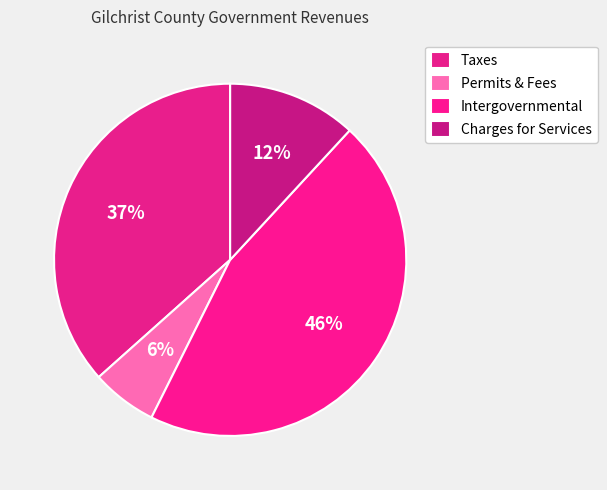

Is there any slice that represents more than half of the pie?

No